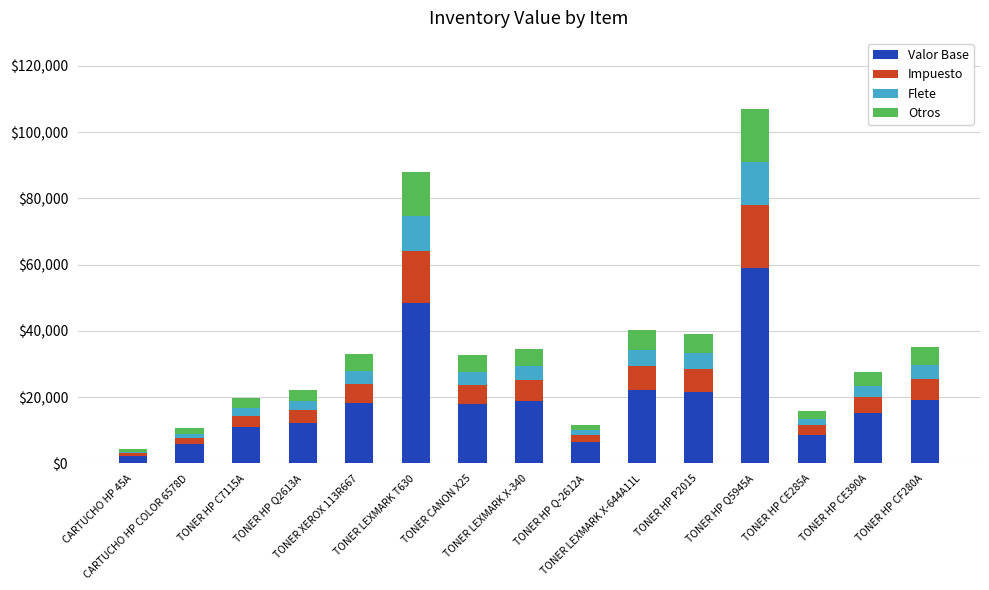

Does the chart contain stacked bars?

Yes